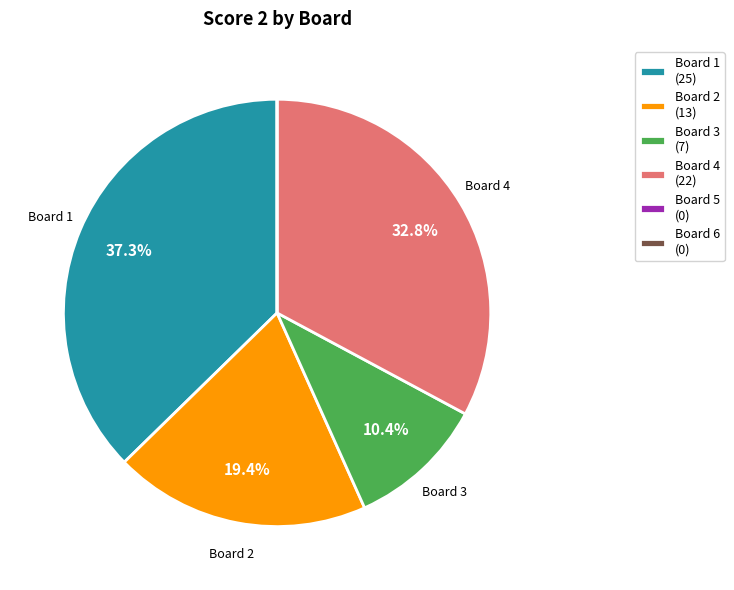

Is there any slice that represents more than half of the pie?

No